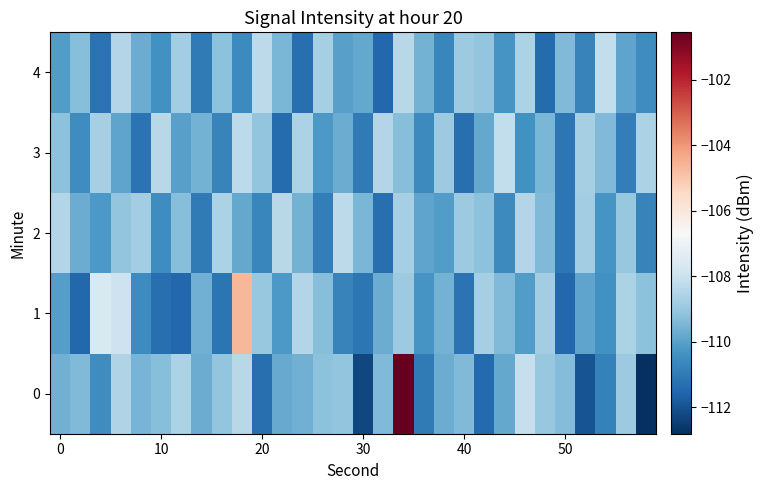

What is the smallest value displayed?

-112.8